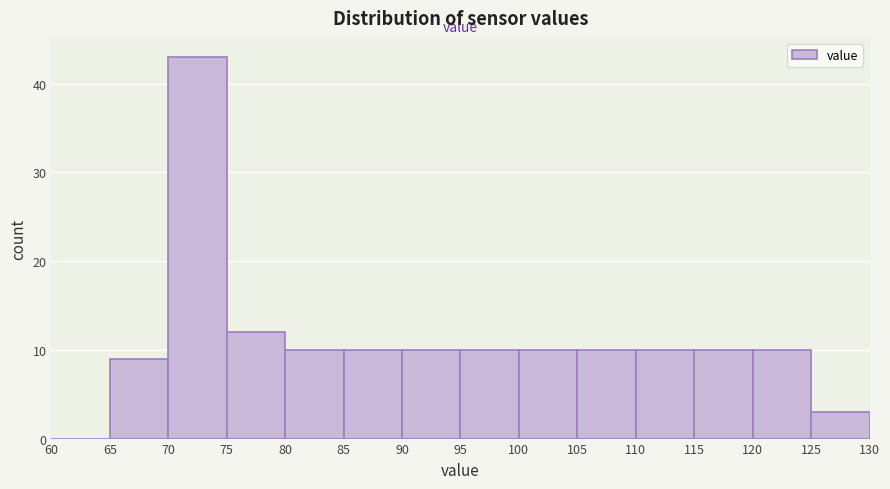

Reading left to right, transcribe this chart: for each bar, give the range it covers on the x-axis and its height. The values are not printed on the chart, so give them approximately, as read against the axis.

60 to 65: 0
65 to 70: 9
70 to 75: 43
75 to 80: 12
80 to 85: 10
85 to 90: 10
90 to 95: 10
95 to 100: 10
100 to 105: 10
105 to 110: 10
110 to 115: 10
115 to 120: 10
120 to 125: 10
125 to 130: 3